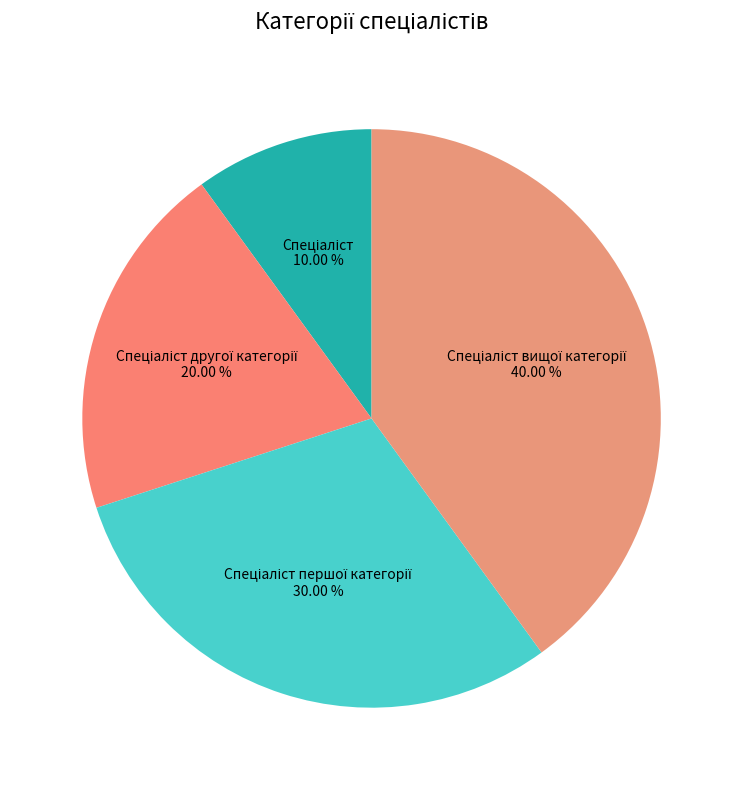

Count the number of slices in the pie.

4